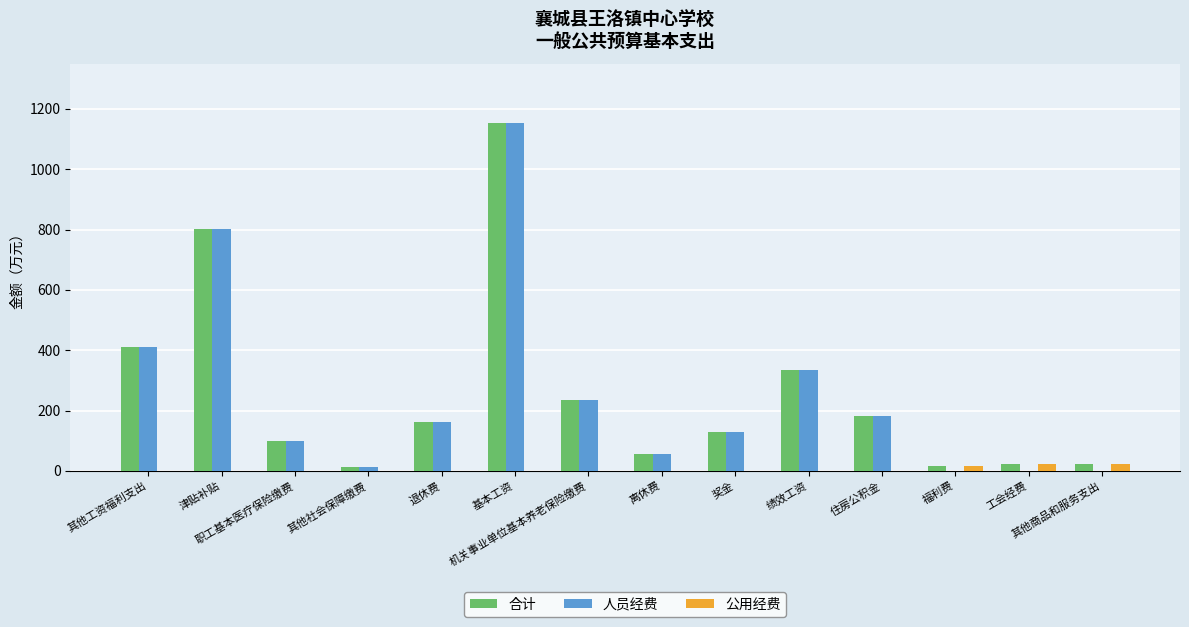

What is the spread (max minus min) of values at 工会经费?

23.5